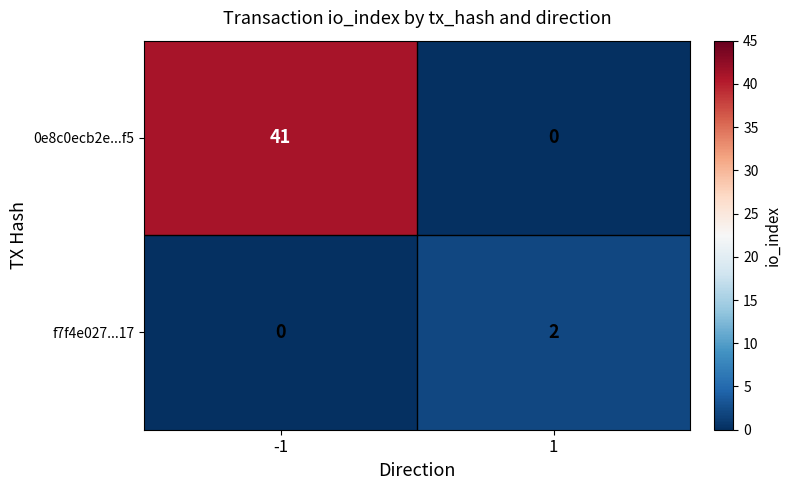

The 0e8c0ecb2e...f5 series shows 14 at 1. True or false?

False